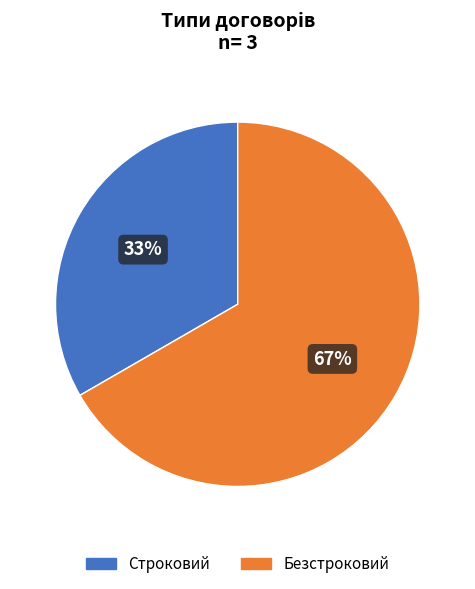

What is the ratio of the value at Строковий to the value at Безстроковий?

0.5